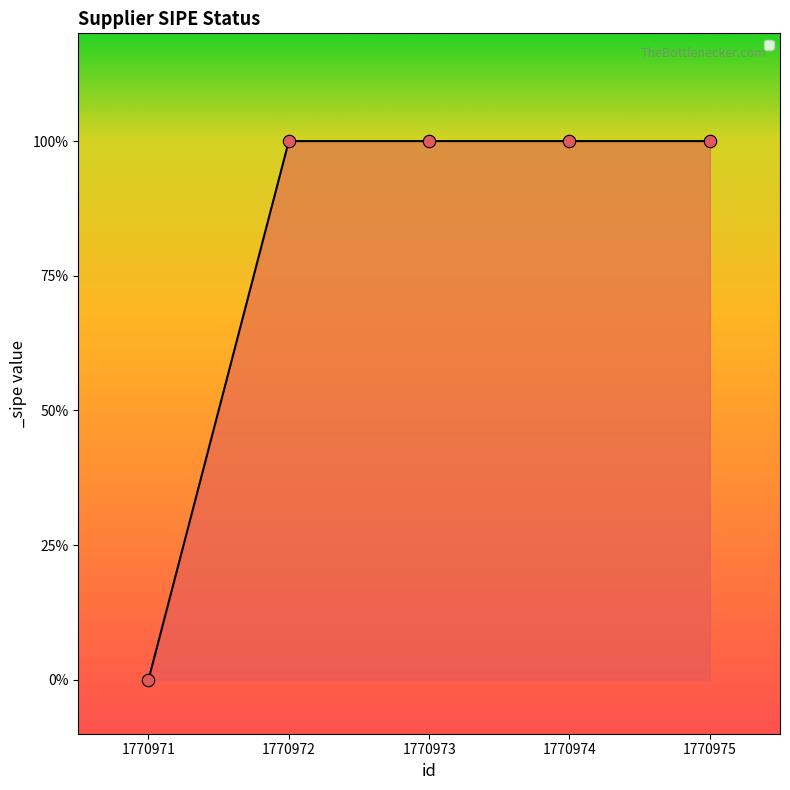

What is the ratio of the value at 1770974 to the value at 1770972?

1.0